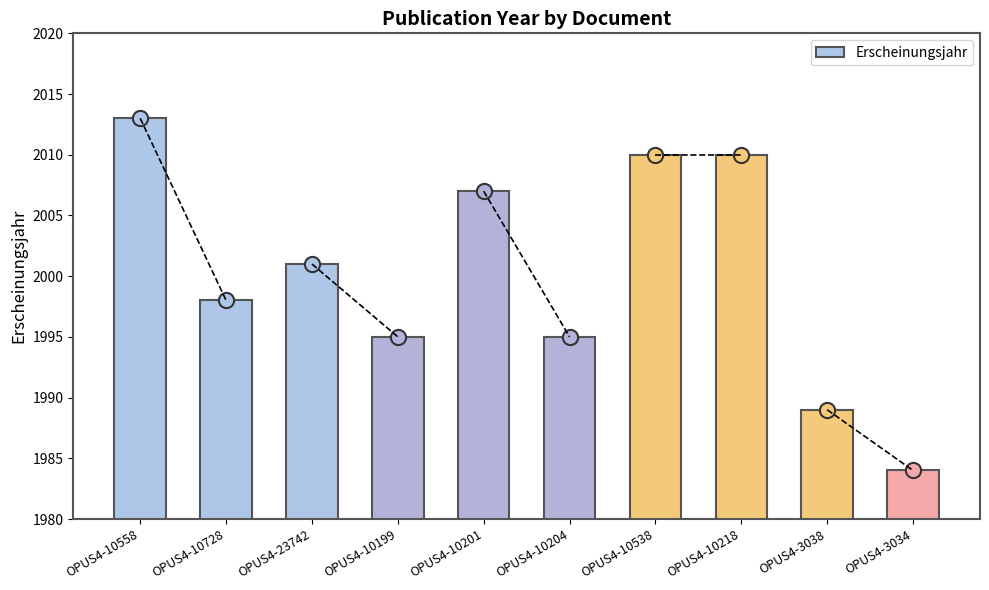

What is the change in value from OPUS4-10728 to OPUS4-10538?

+12